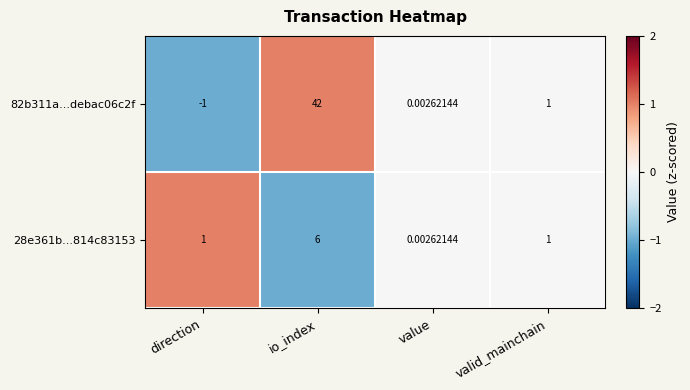

Which category has the lowest value in the 28e361b...814c83153 series?

value